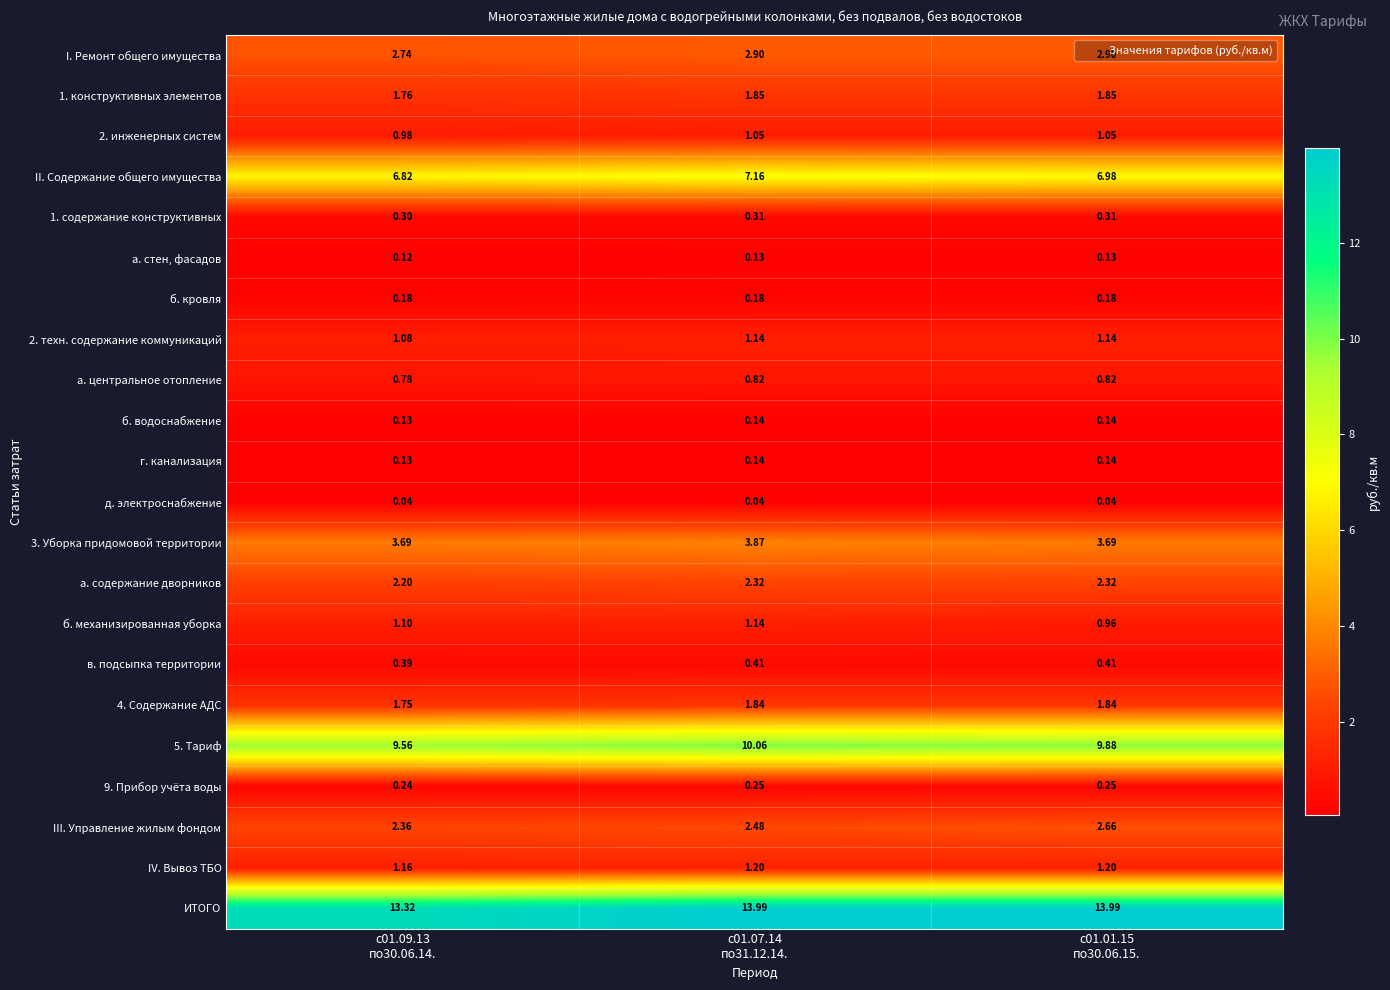

Which series has the largest total across all categories?

ИТОГО